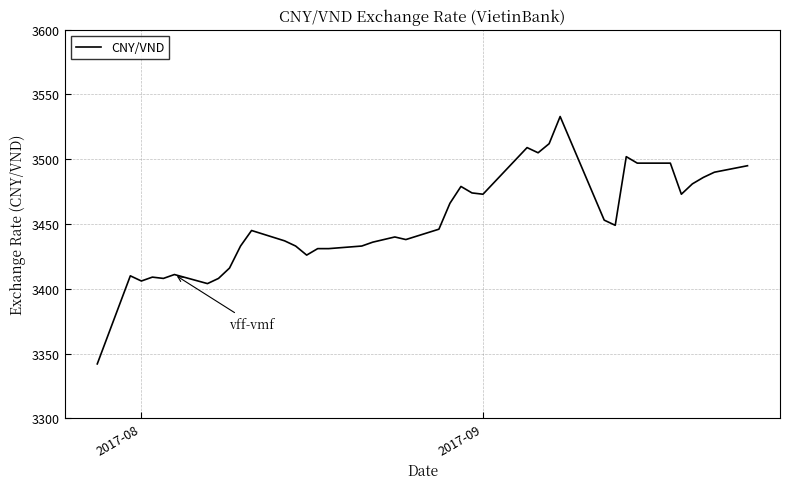

Is this an area chart (filled region under the line)?

No